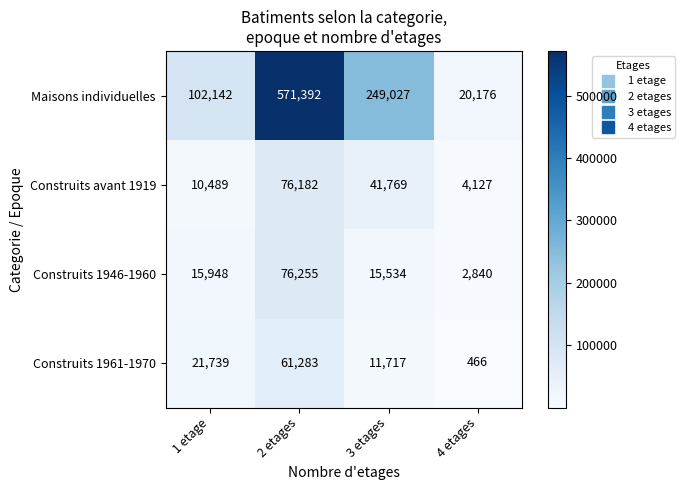

List the series in order of their peak value, highest first.

Maisons individuelles, Construits 1946-1960, Construits avant 1919, Construits 1961-1970